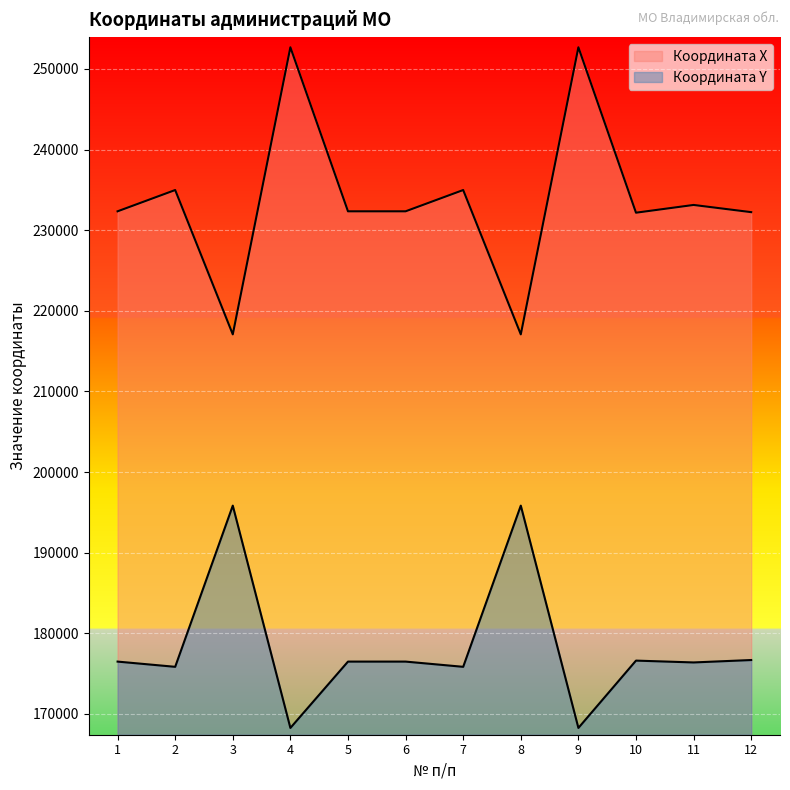

List the series in order of their overall mean, highest first.

Координата X, Координата Y